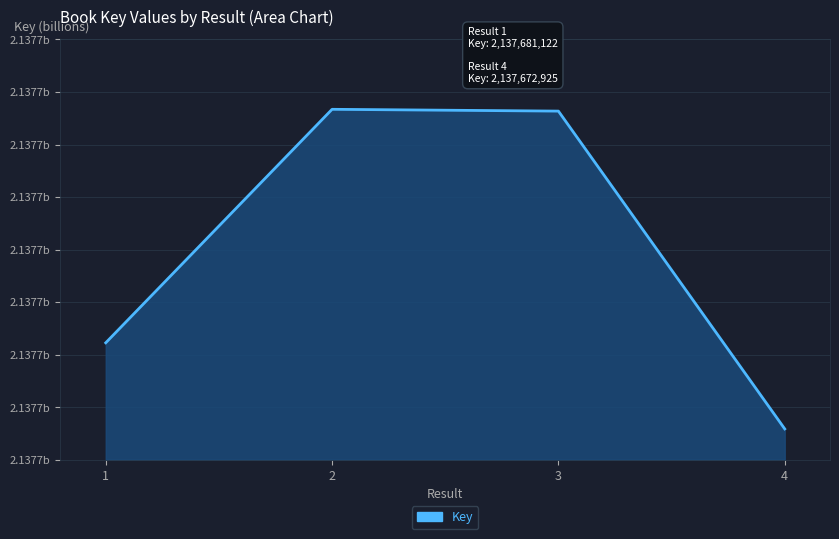

Between 1 and 3, which is larger?

3